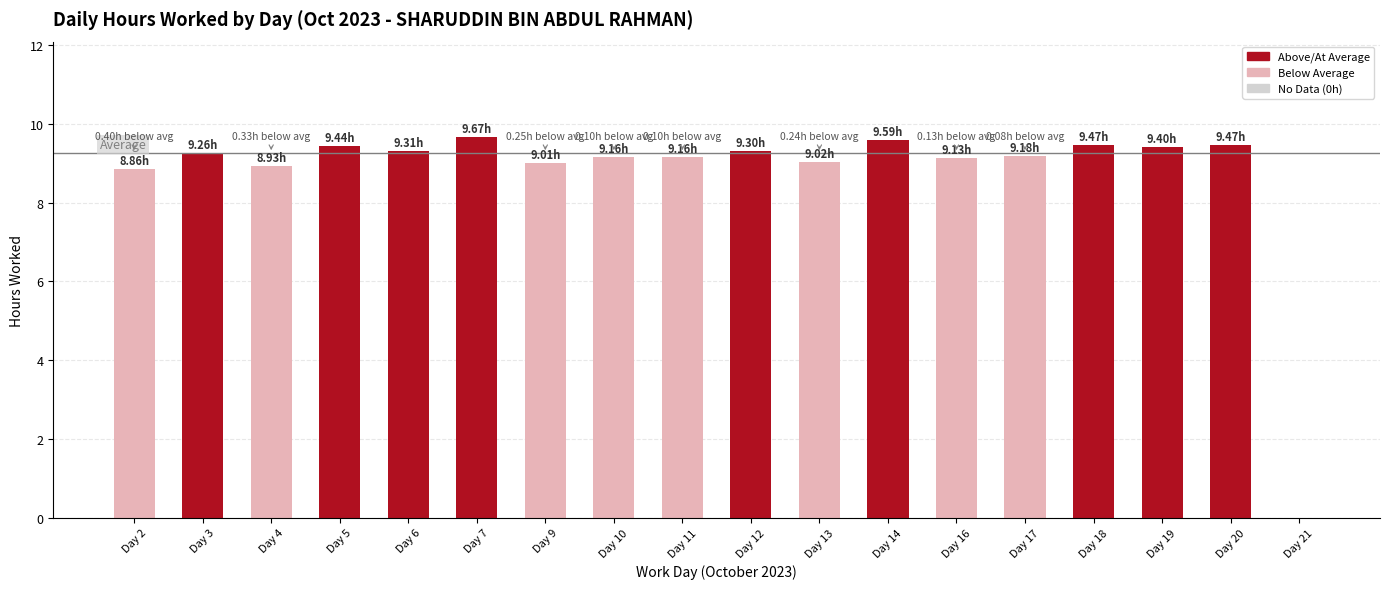

Count the number of categories in the chart.

18